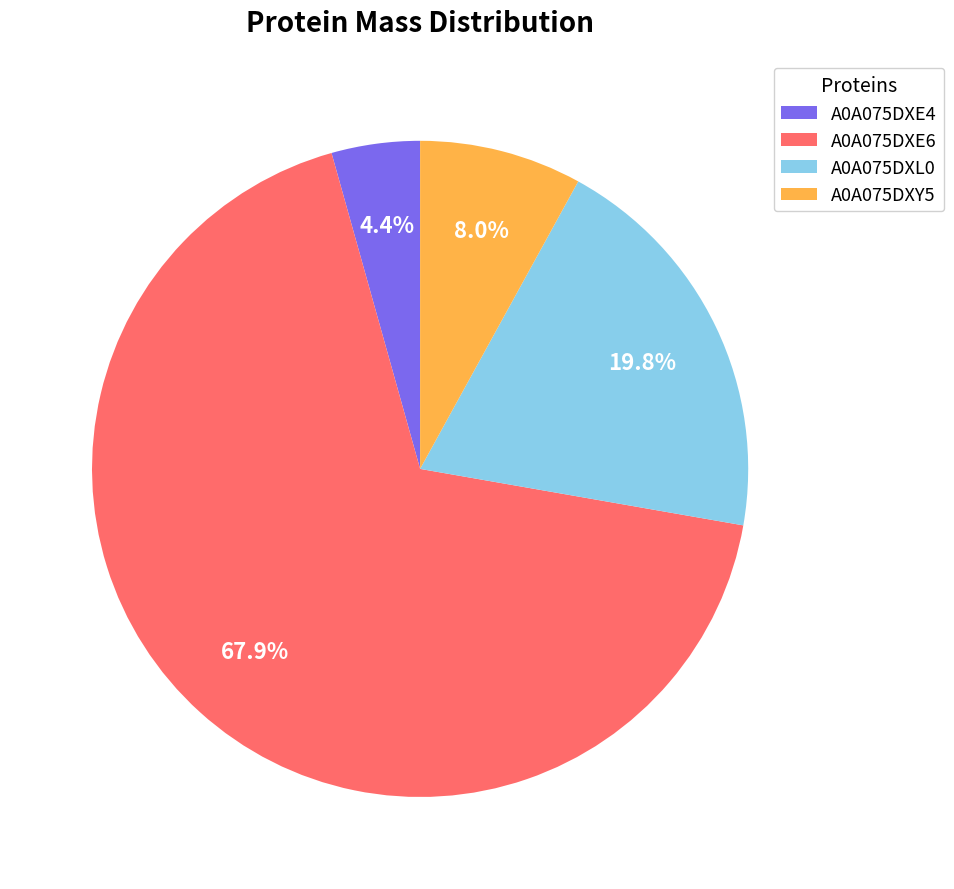

To the nearest percent, what percentage of the pie is A0A075DXL0?

20%